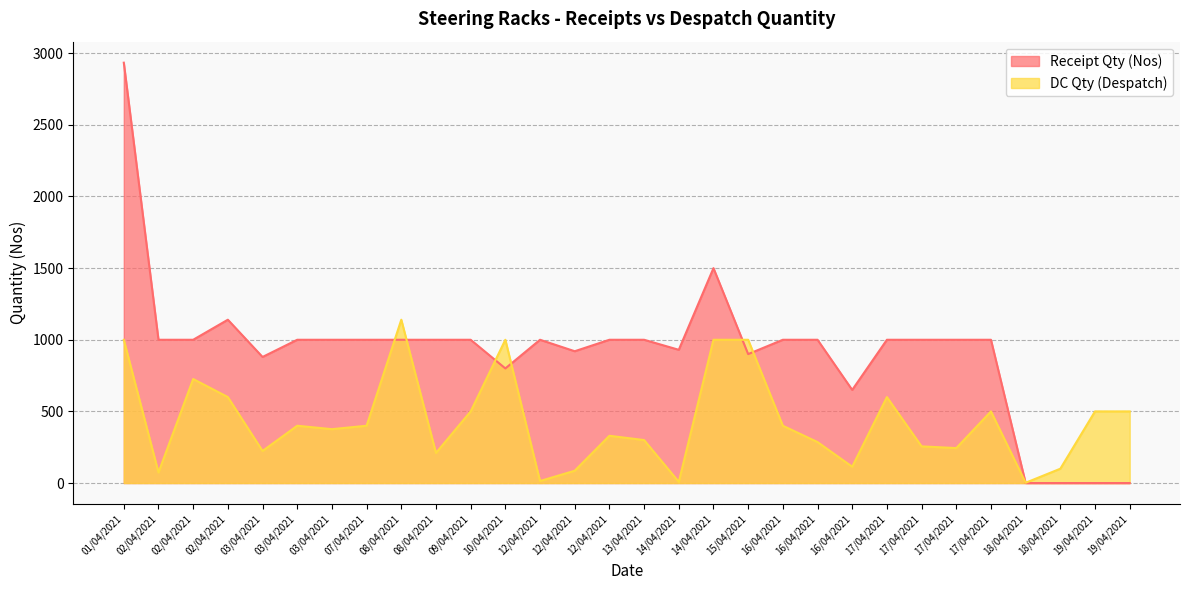

What is the total value across all series at 17/04/2021?

1600